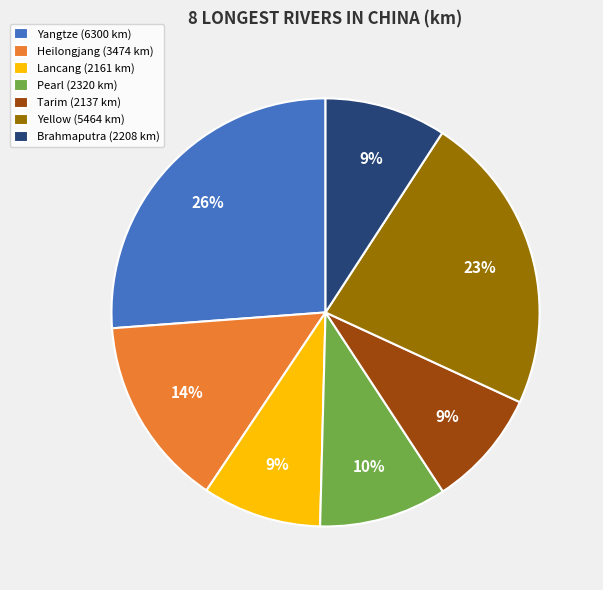

The Pearl slice represents 17% of the pie. True or false?

False